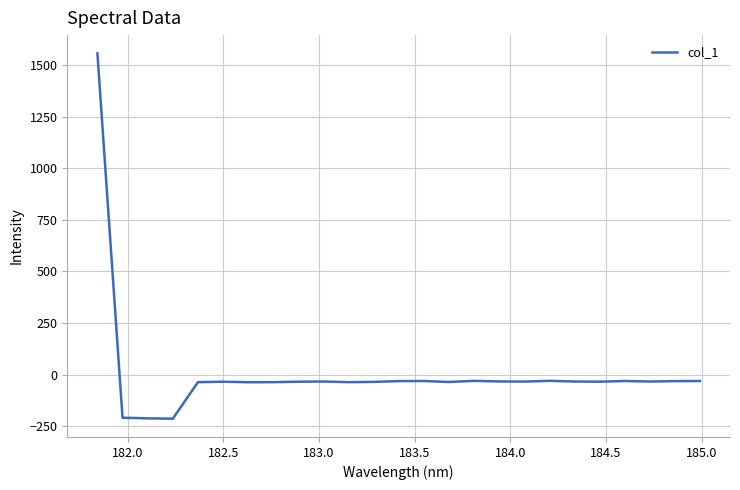

What is the minimum value shown in the chart?

-214.3